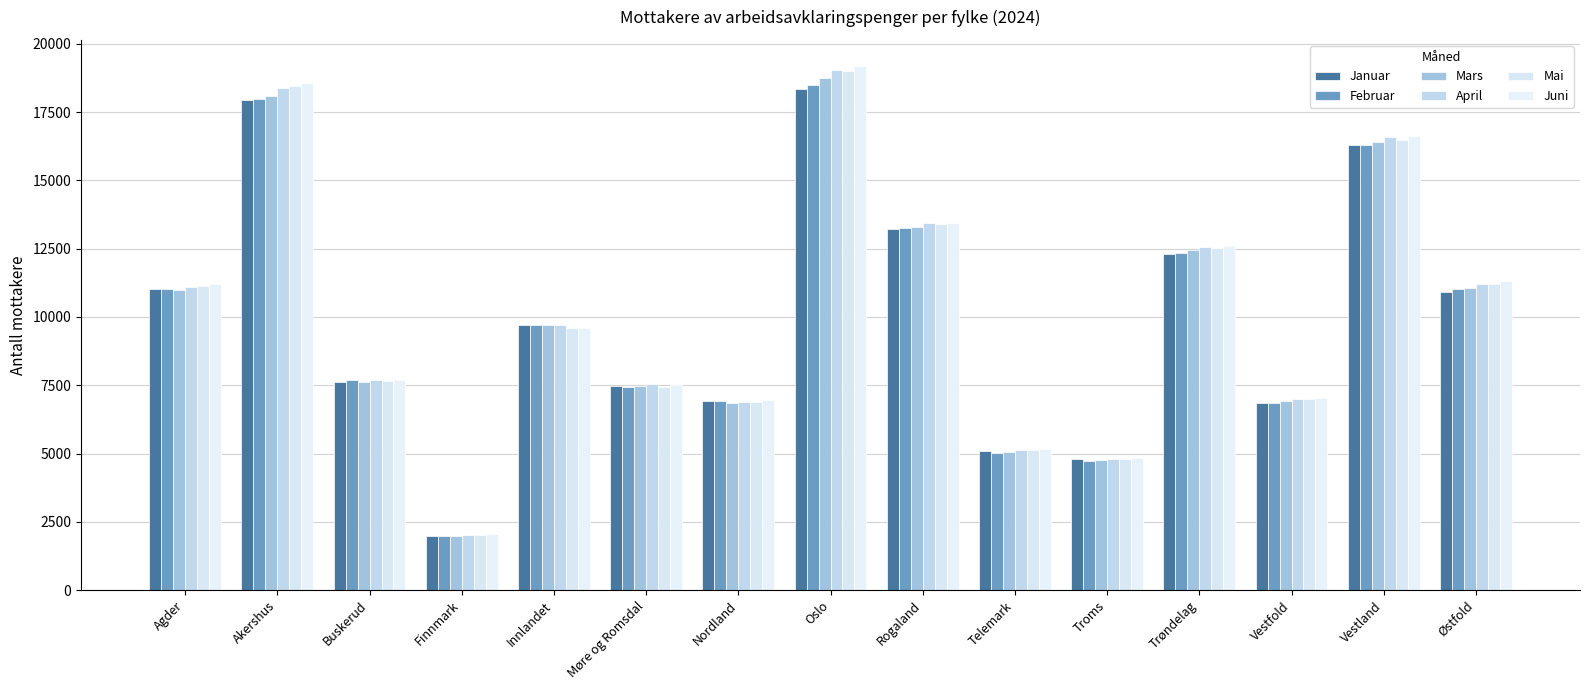

Reading left to right, list all the values displayed in this chart.

Januar: 11013	17938	7601	1984	9706	7468	6910	18353	13208	5080	4800	12312	6833	16290	10927
Februar: 11026	17981	7683	1995	9695	7447	6940	18497	13245	5015	4743	12327	6862	16302	11006
Mars: 10984	18089	7617	1998	9703	7481	6856	18739	13275	5044	4753	12444	6909	16419	11077
April: 11090	18384	7680	2030	9689	7552	6892	19049	13438	5119	4801	12551	6986	16597	11211
Mai: 11140	18471	7658	2023	9604	7449	6881	19002	13386	5121	4797	12530	7012	16487	11213
Juni: 11217	18549	7683	2048	9606	7500	6946	19183	13434	5172	4834	12603	7026	16632	11318